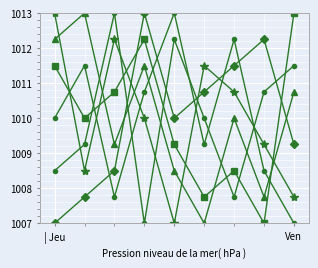

How many lines are shown in the chart?

6